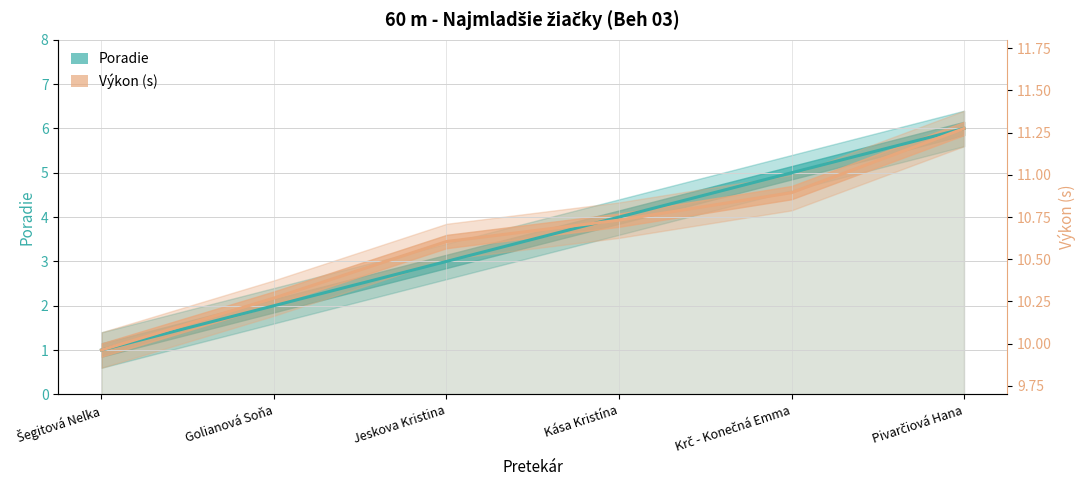

How many data points in Výkon (s, scaled) are less than 3?

2